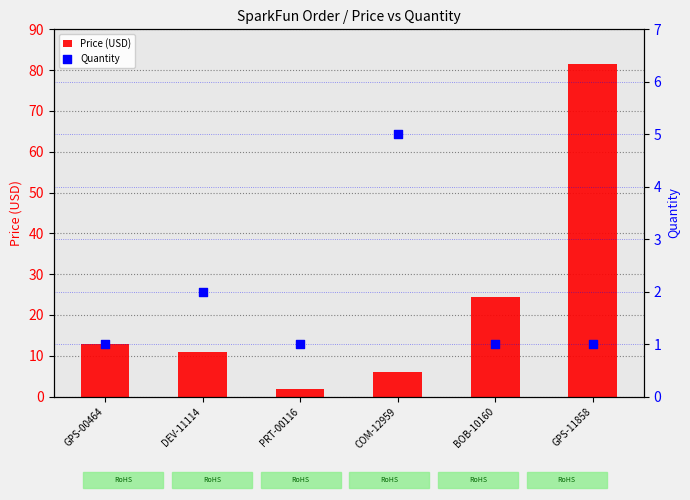

Which series reaches the minimum Y coordinate?

Quantity